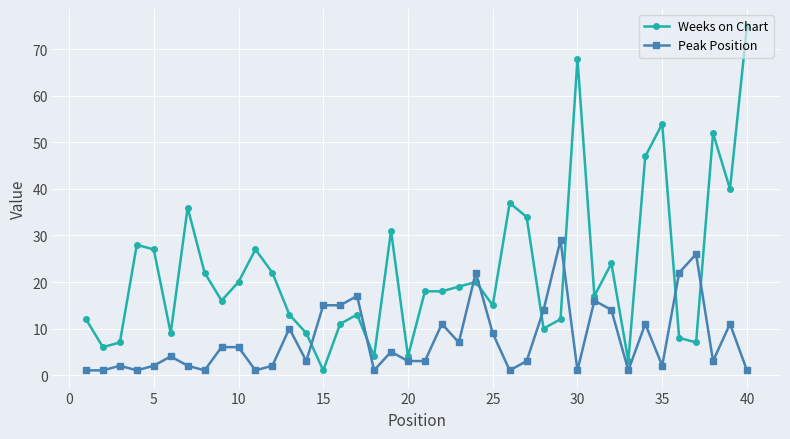

What is the value of the Peak Position point at the 21st from the left?

3